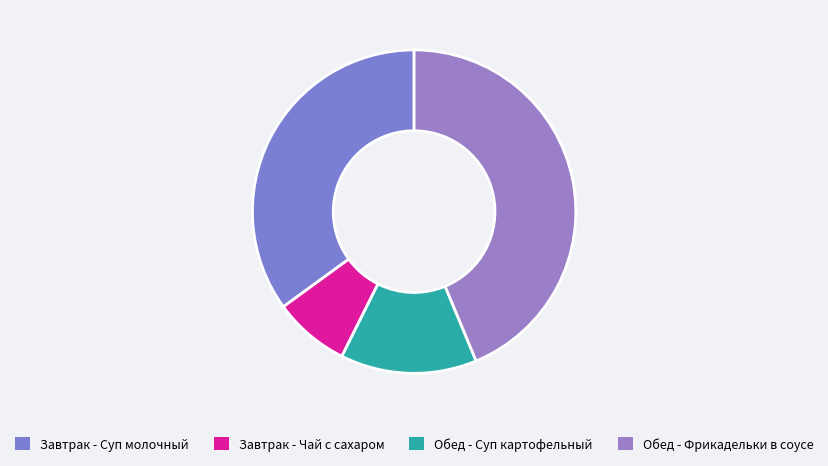

To the nearest percent, what is the combined percentage of Завтрак - Суп молочный and Завтрак - Чай с сахаром?

43%